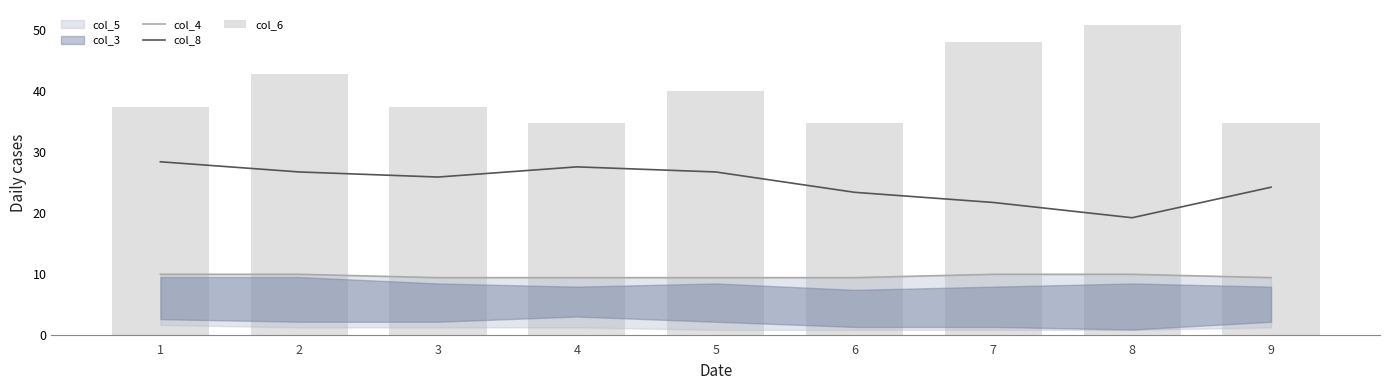

Count the number of categories in the chart.

9